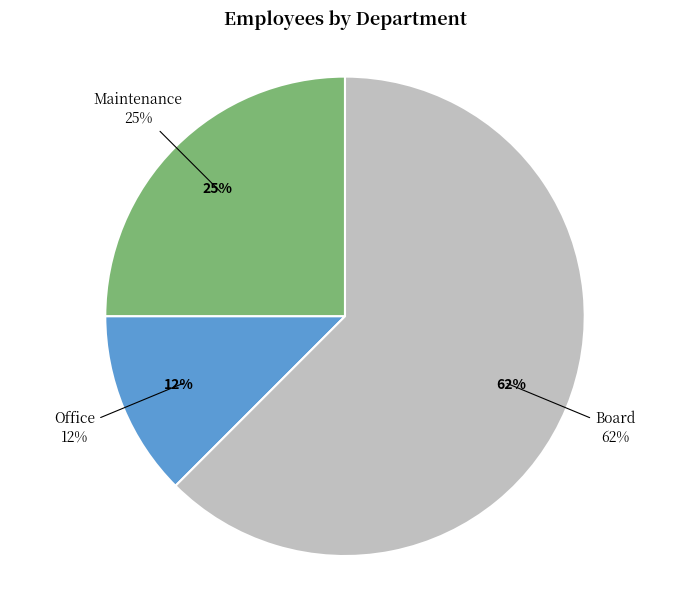

What is the ratio of the value at Maintenance to the value at Office?

2.0